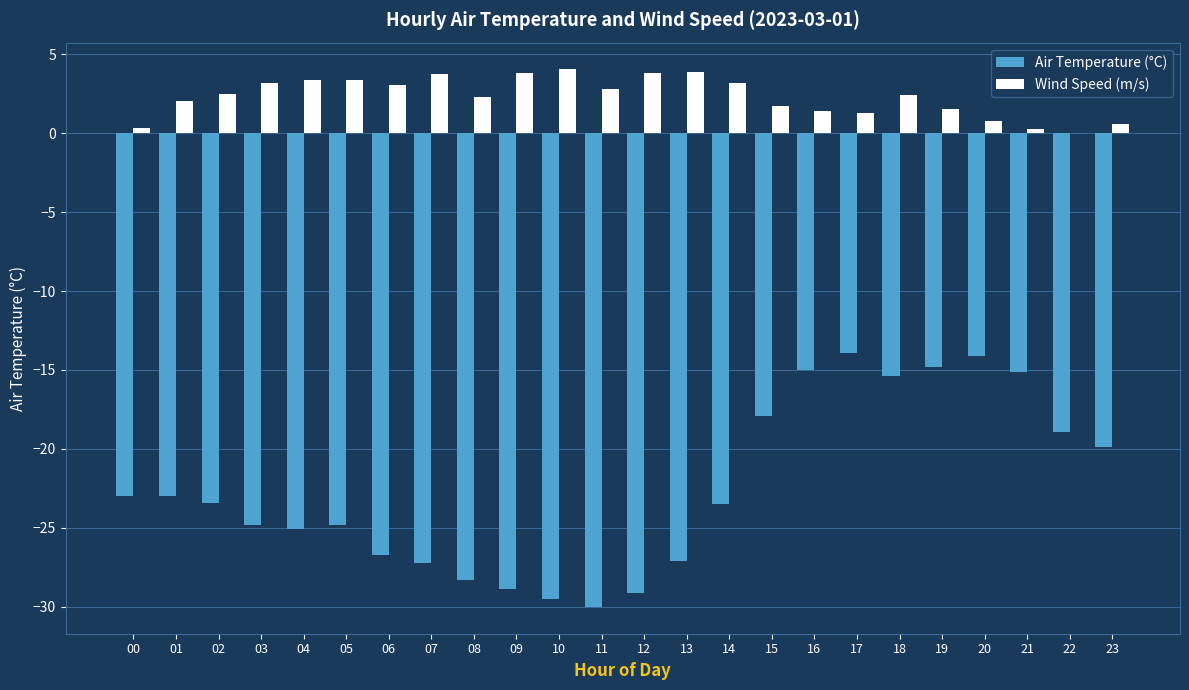

The value of Wind Speed (m/s) at 14 is 3.2. True or false?

True